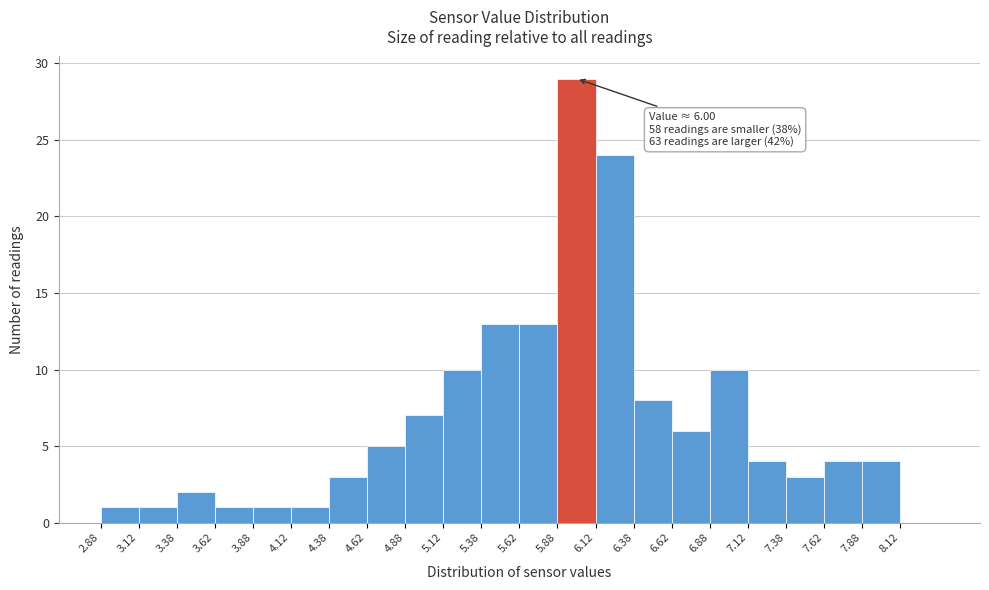

Which range on the x-axis has the tallest bar?

5.875 to 6.125